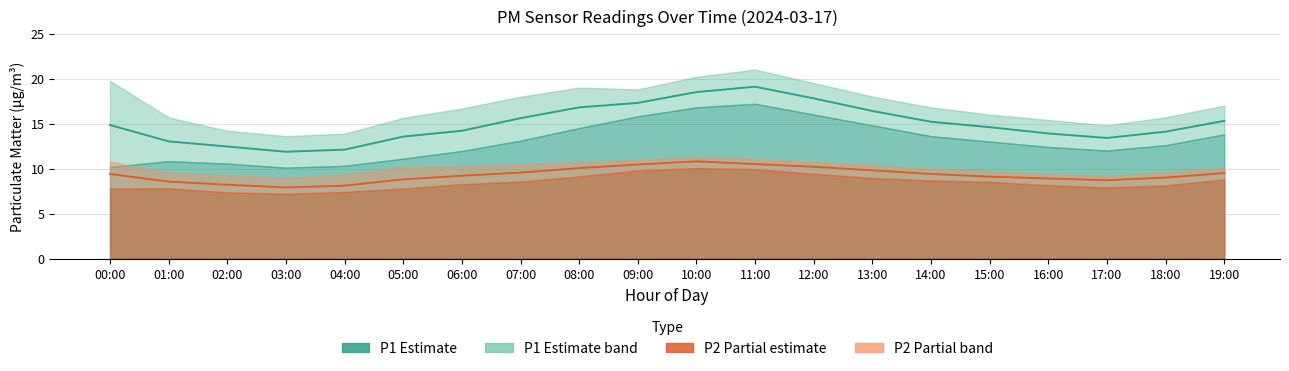

True or false: P2 line and P1 line intersect in this chart.

False